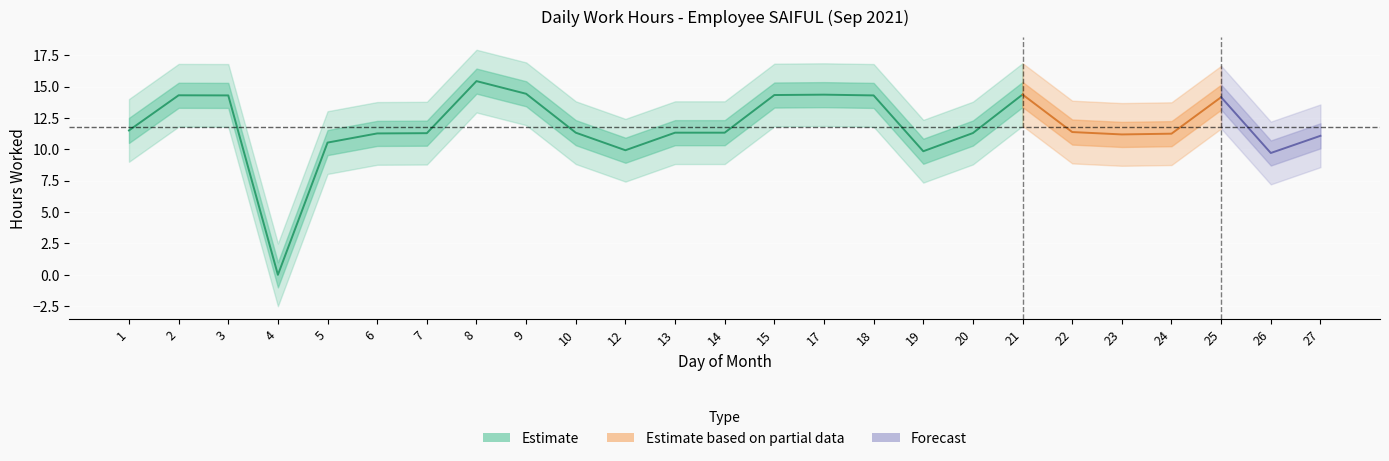

At which category does the data reach its first local peak?

2